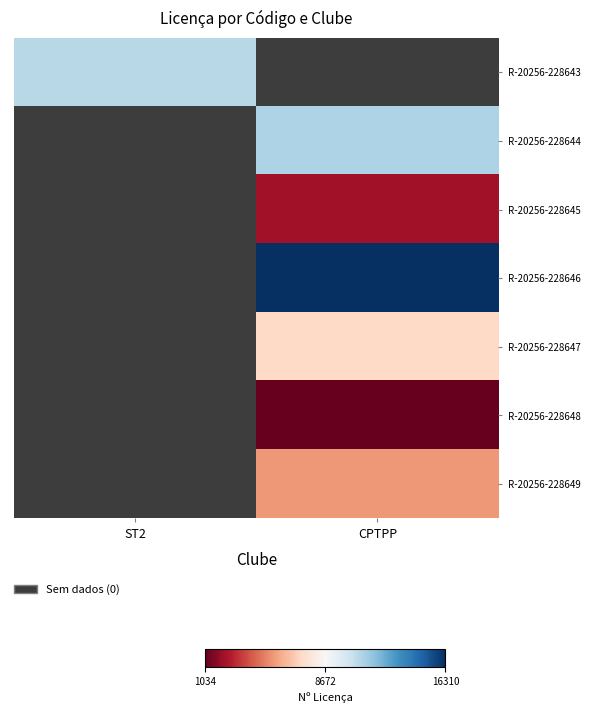

True or false: R-20256-228649 has a value of 5368 at CPTPP.

True